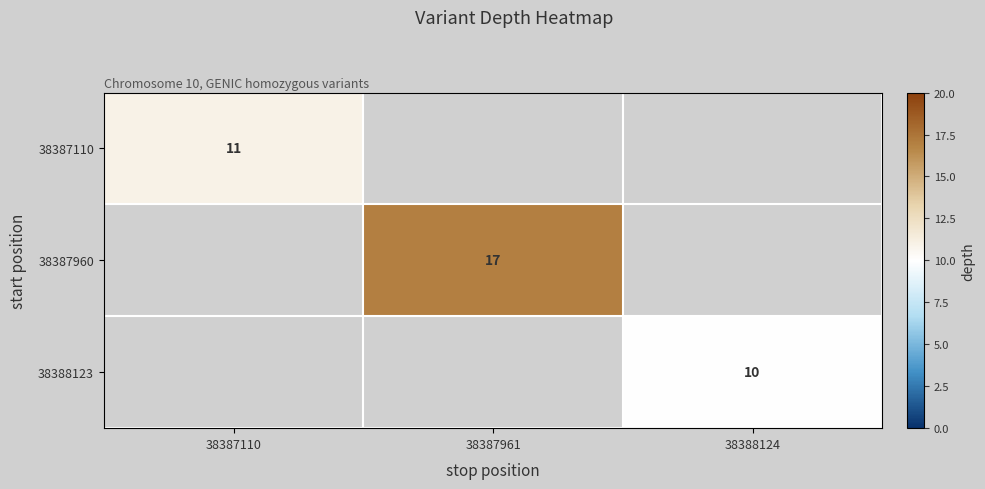

True or false: 38387960 has a value of 28 at 38387961.

False